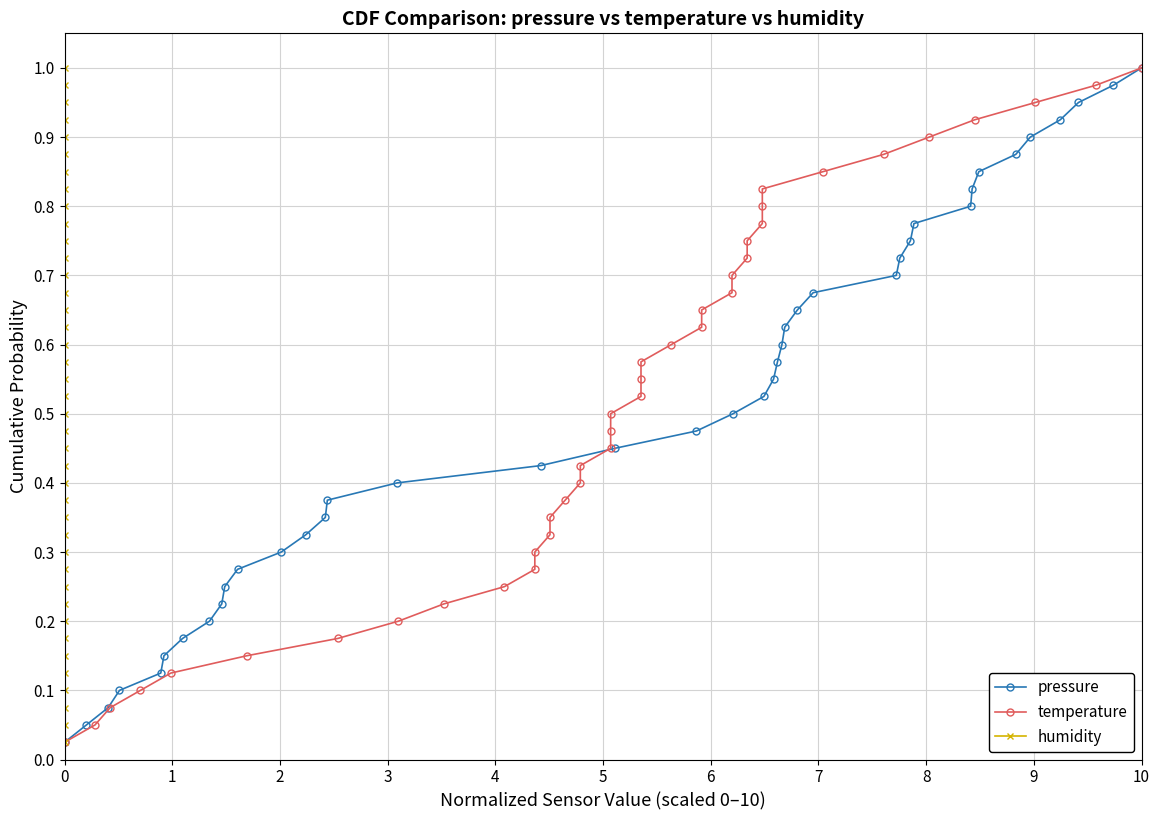

Reading right to left, what are all the values shown in this chart?

pressure: 1.0	1.0	0.9	0.9	0.9	0.9	0.8	0.8	0.8	0.8	0.8	0.7	0.7	0.7	0.7	0.6	0.6	0.6	0.6	0.5	0.5	0.5	0.5	0.4	0.4	0.4	0.3	0.3	0.3	0.3	0.2	0.2	0.2	0.2	0.1	0.1	0.1	0.1	0.1	0.0
temperature: 1.0	1.0	0.9	0.9	0.9	0.9	0.8	0.8	0.8	0.8	0.8	0.7	0.7	0.7	0.7	0.6	0.6	0.6	0.6	0.5	0.5	0.5	0.5	0.4	0.4	0.4	0.3	0.3	0.3	0.3	0.2	0.2	0.2	0.2	0.1	0.1	0.1	0.1	0.1	0.0
humidity: 1.0	1.0	0.9	0.9	0.9	0.9	0.8	0.8	0.8	0.8	0.8	0.7	0.7	0.7	0.7	0.6	0.6	0.6	0.6	0.5	0.5	0.5	0.5	0.4	0.4	0.4	0.3	0.3	0.3	0.3	0.2	0.2	0.2	0.2	0.1	0.1	0.1	0.1	0.1	0.0